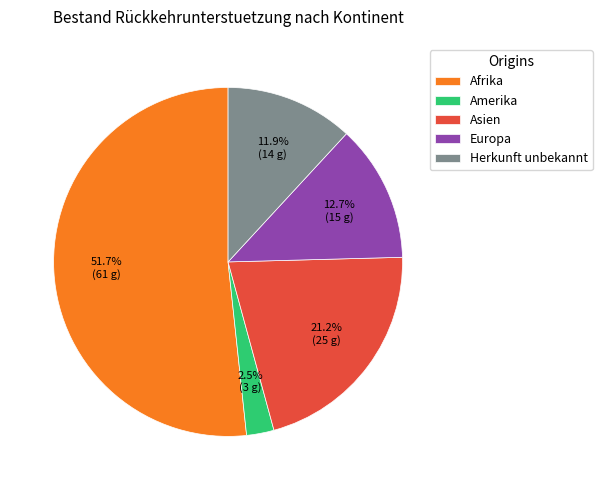

To the nearest percent, what is the combined percentage of Afrika and Asien?

73%